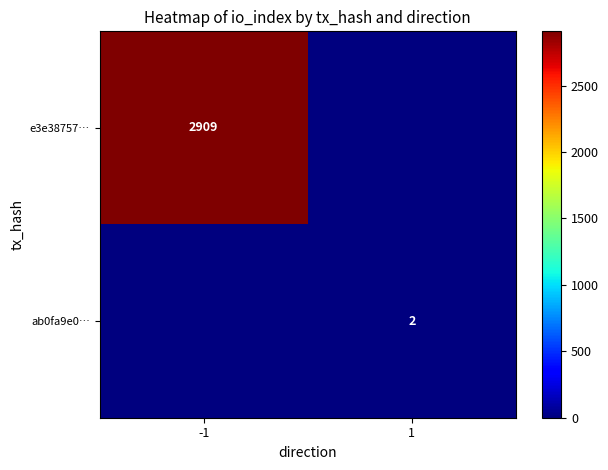

What is the total value across all series at -1?

2909